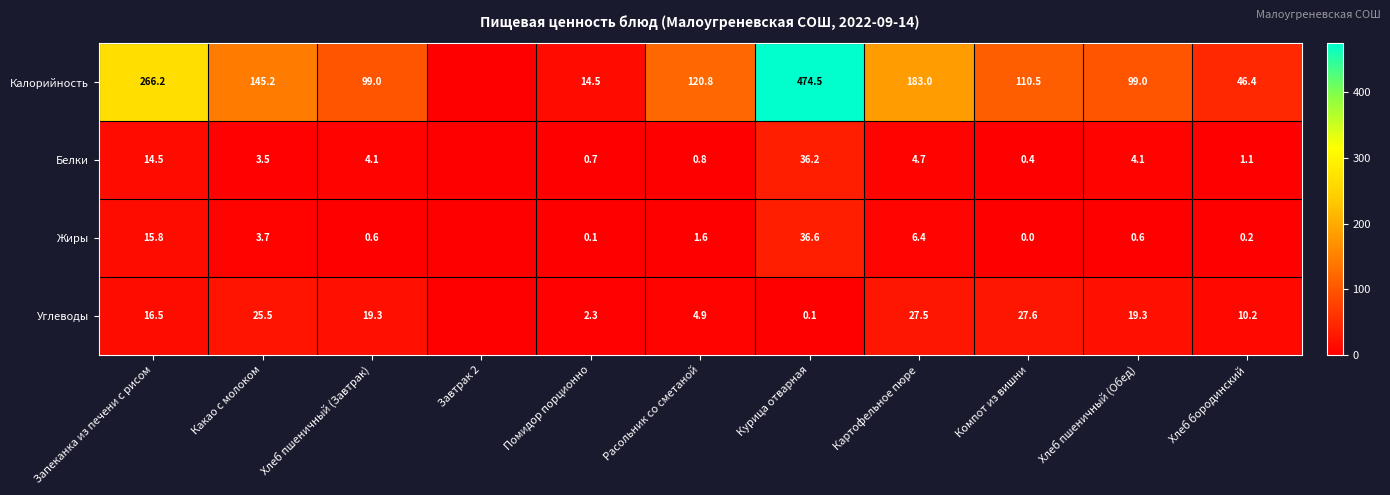

The value of Жиры at Курица отварная is 62.2. True or false?

False